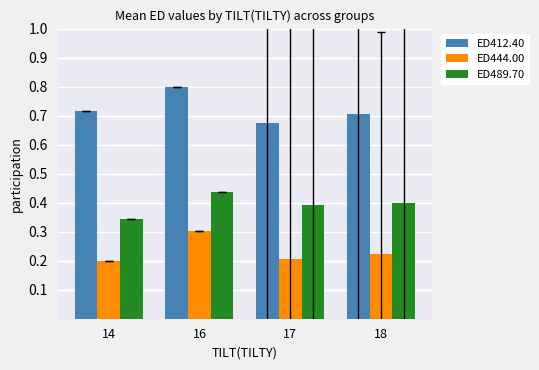

Are the bars grouped side by side (vs. stacked)?

Yes